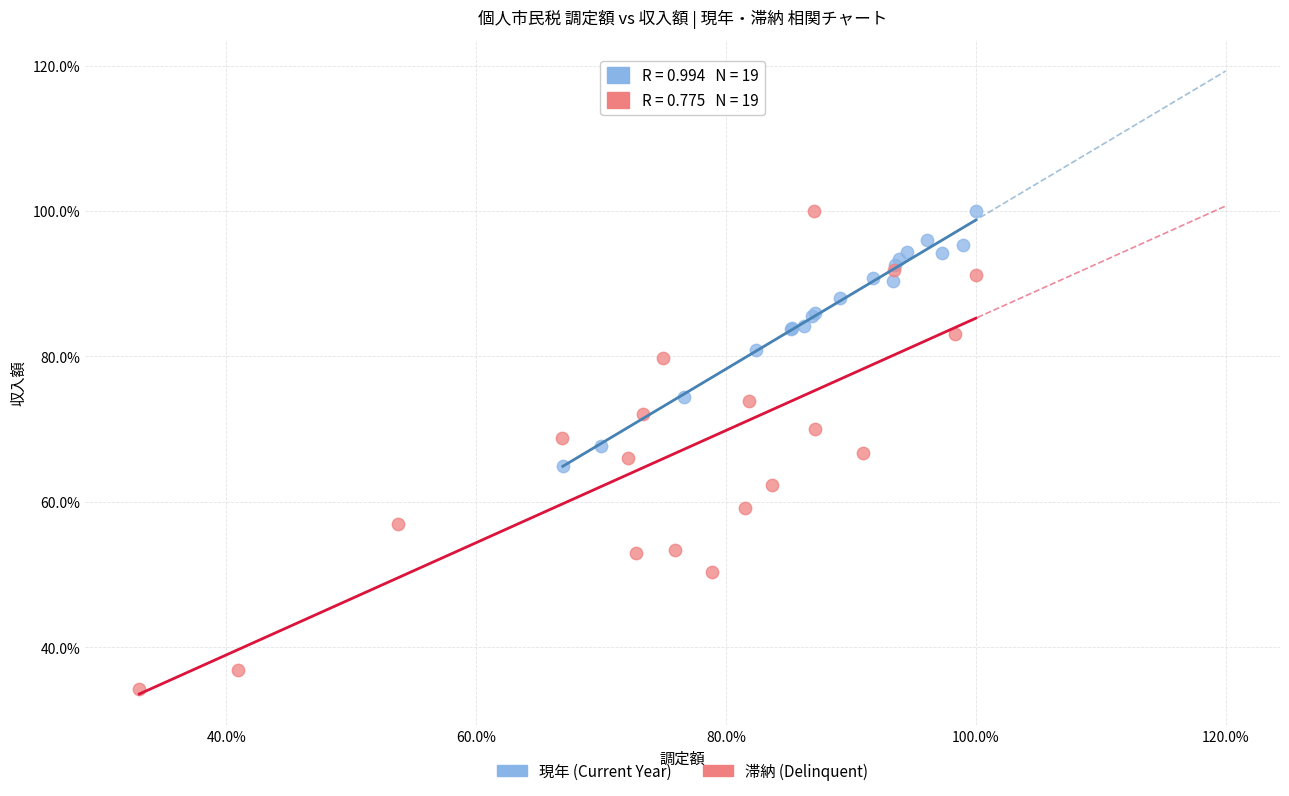

What are all the series names shown in the legend?

現年 (Current Year), 滞納 (Delinquent)